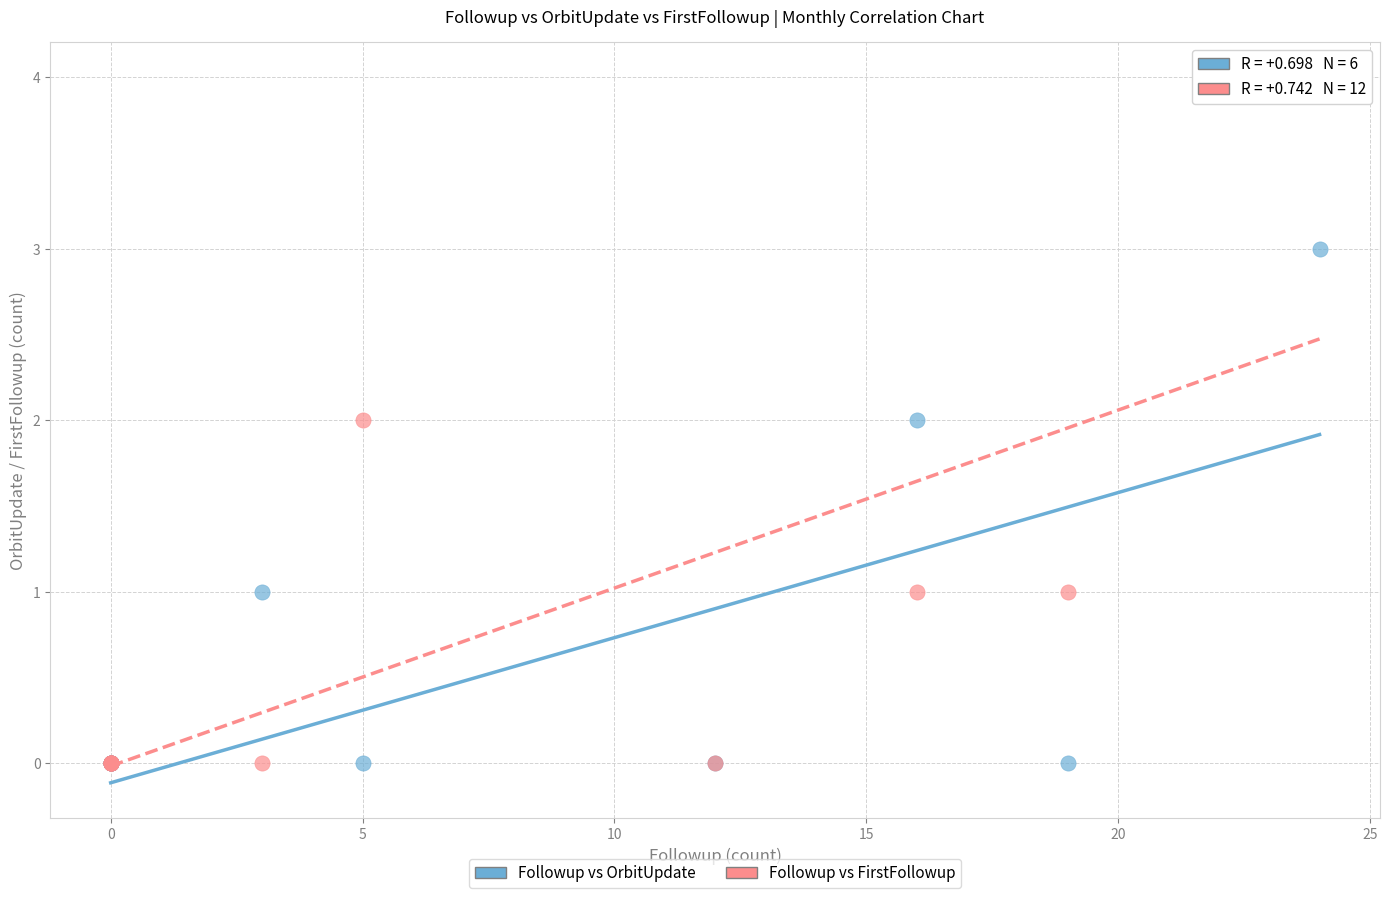

What are all the series names shown in the legend?

Followup vs OrbitUpdate, Followup vs FirstFollowup